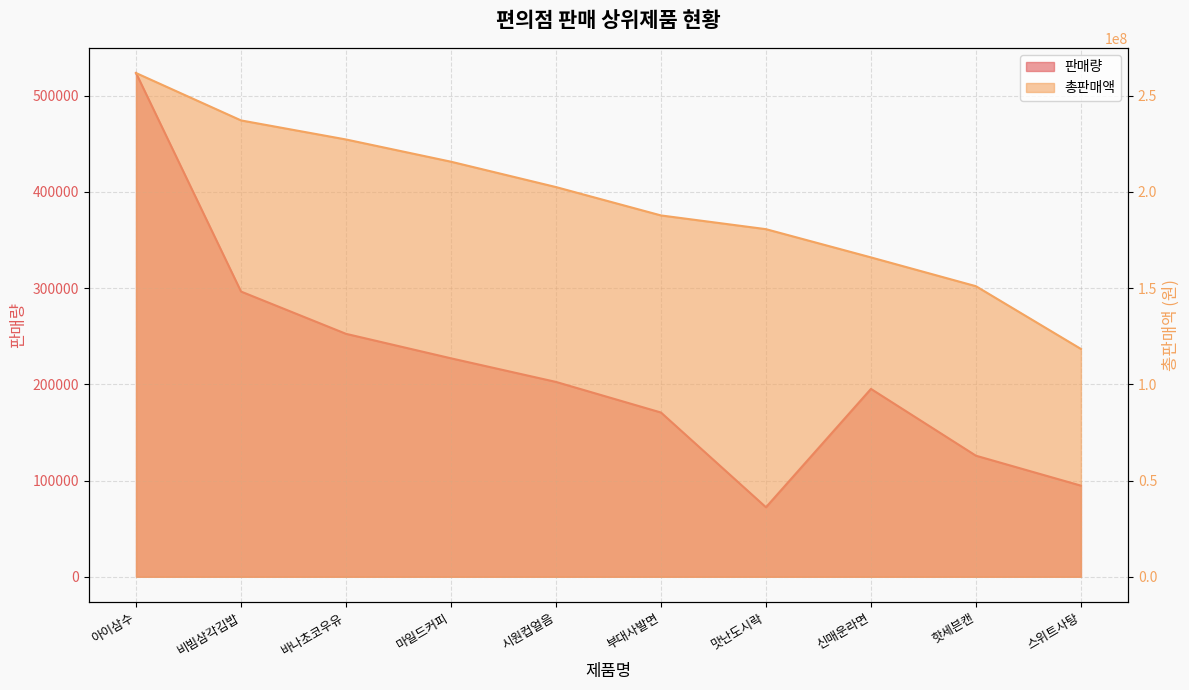

Which category has the lowest value in the 판매량 series?

맛난도시락